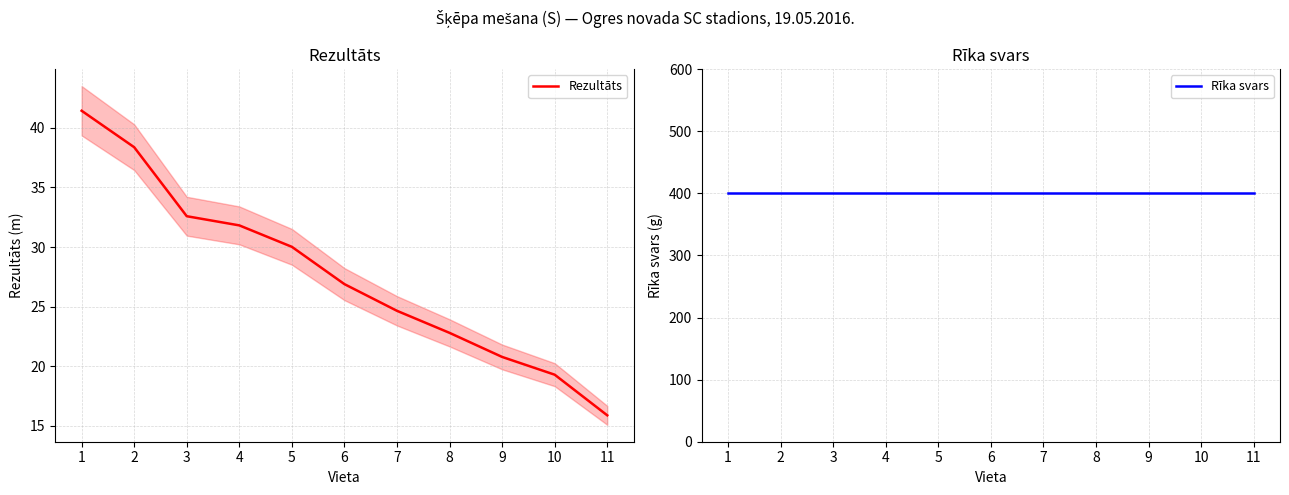

Which category has the lowest value in the Rezultāts series?

11